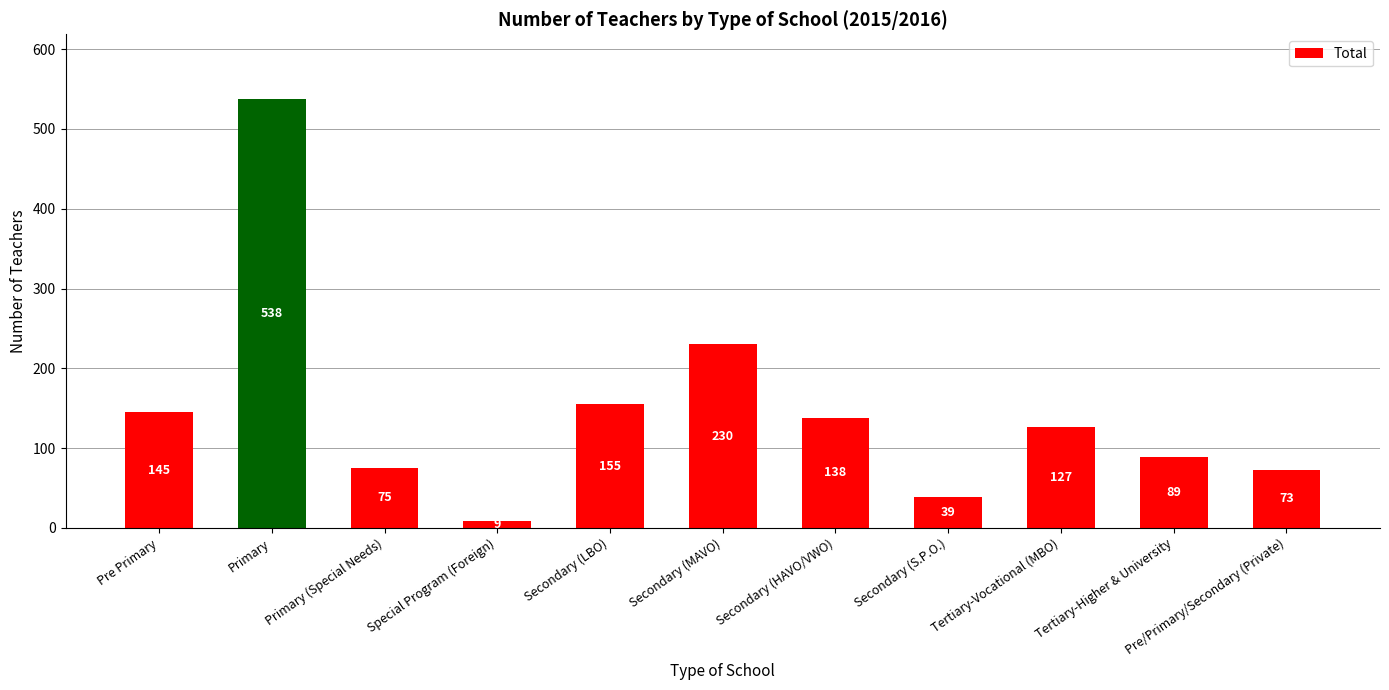

The value at Primary (Special Needs) is 42. True or false?

False